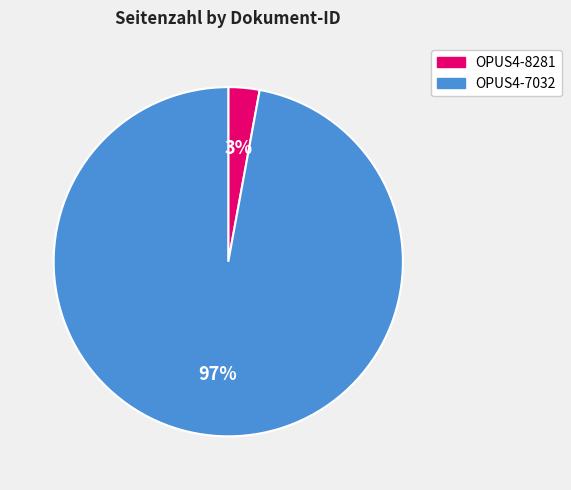

True or false: OPUS4-7032 accounts for 97% of the total.

True